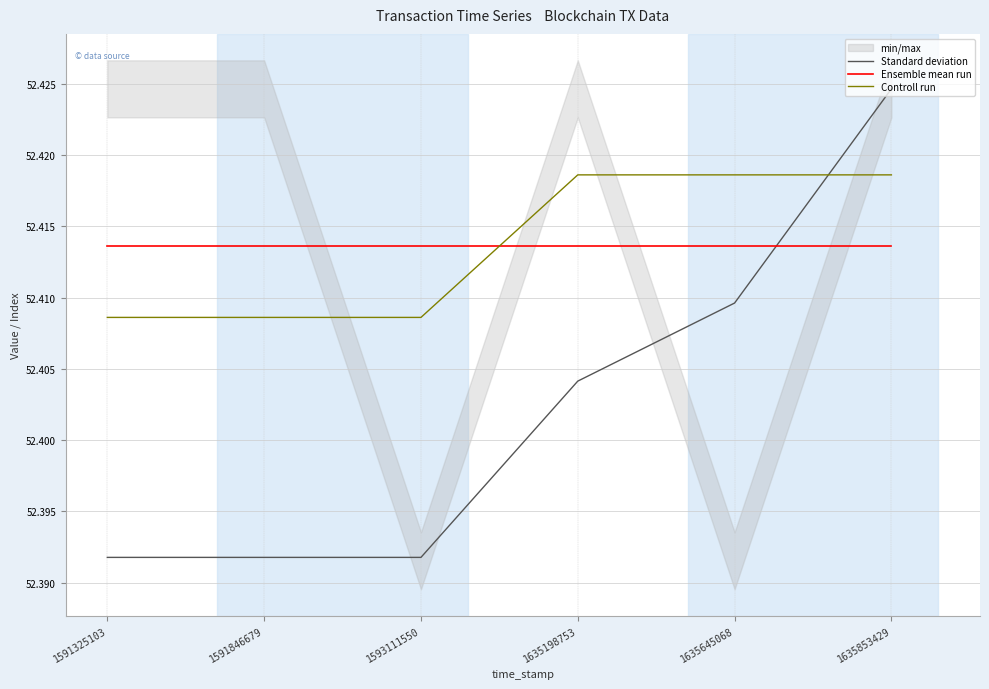

What is the value of the Controll run point at the 1st from the left?

52.4